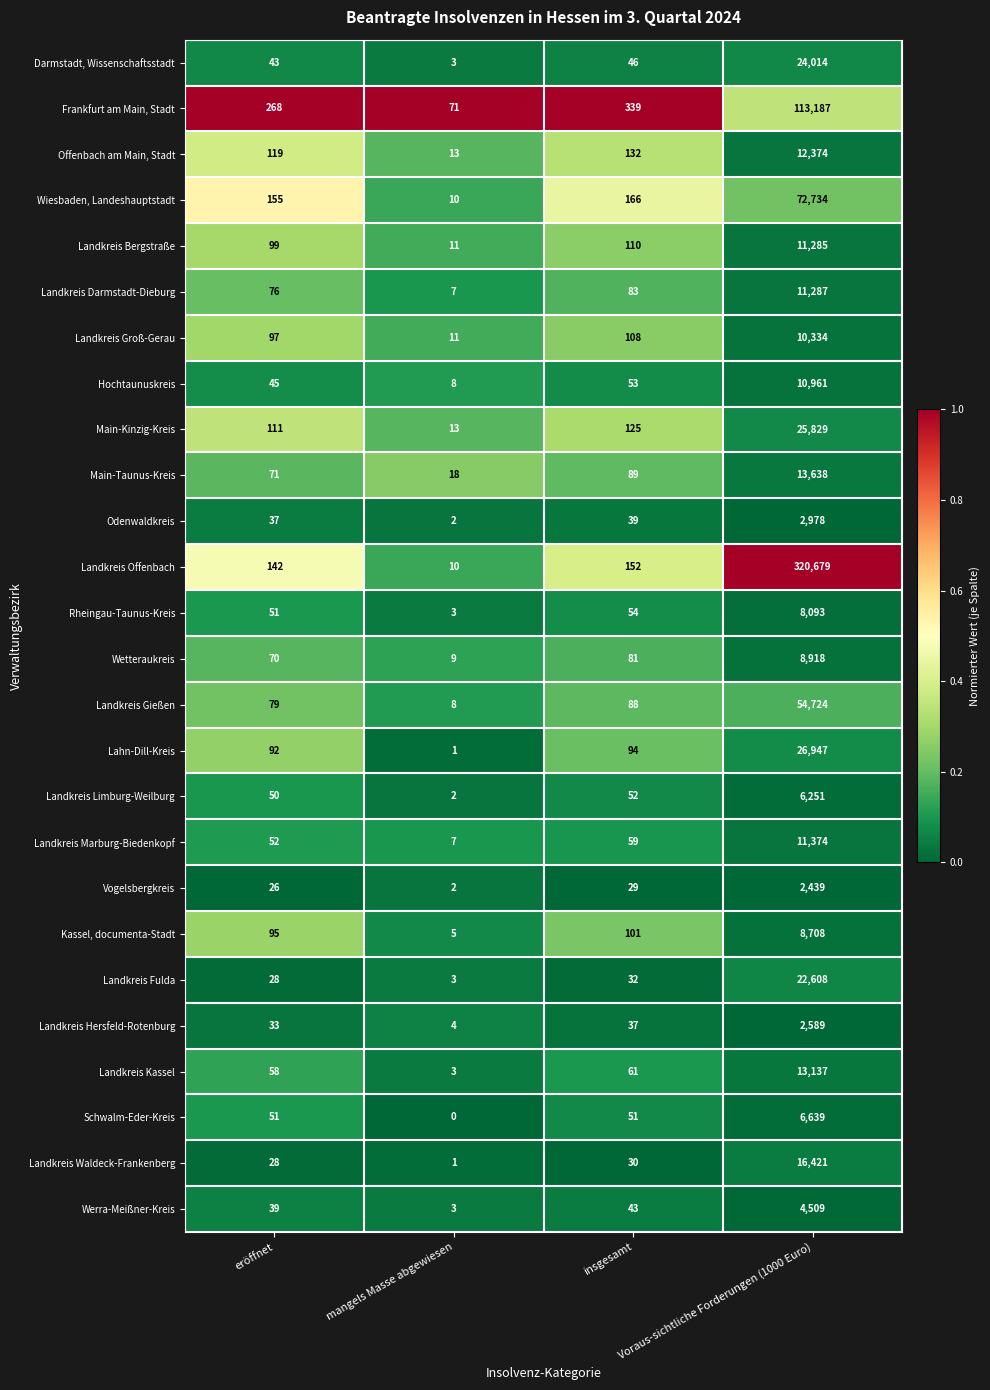

What is the difference between the maximum and second lowest values in the Kassel, documenta-Stadt series?

8613